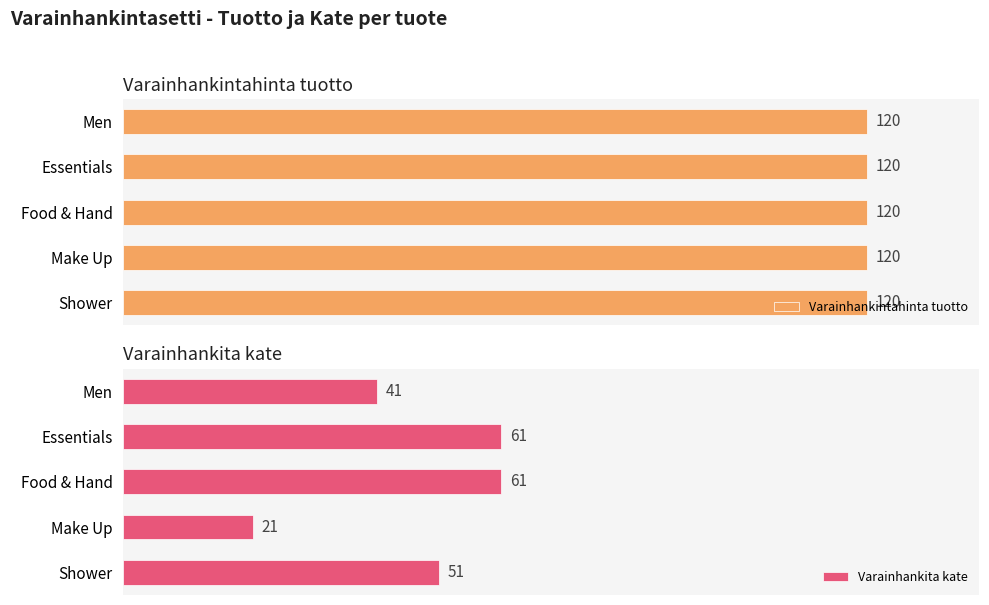

Rank the series by their average value, from highest to lowest.

Varainhankita kate, Varainhankintahinta tuotto